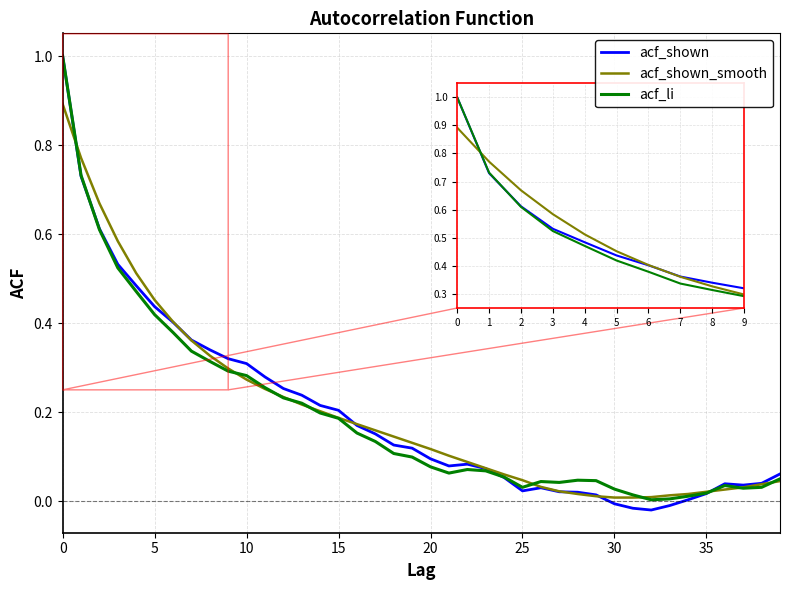

What is the maximum value shown in the chart?

1.0